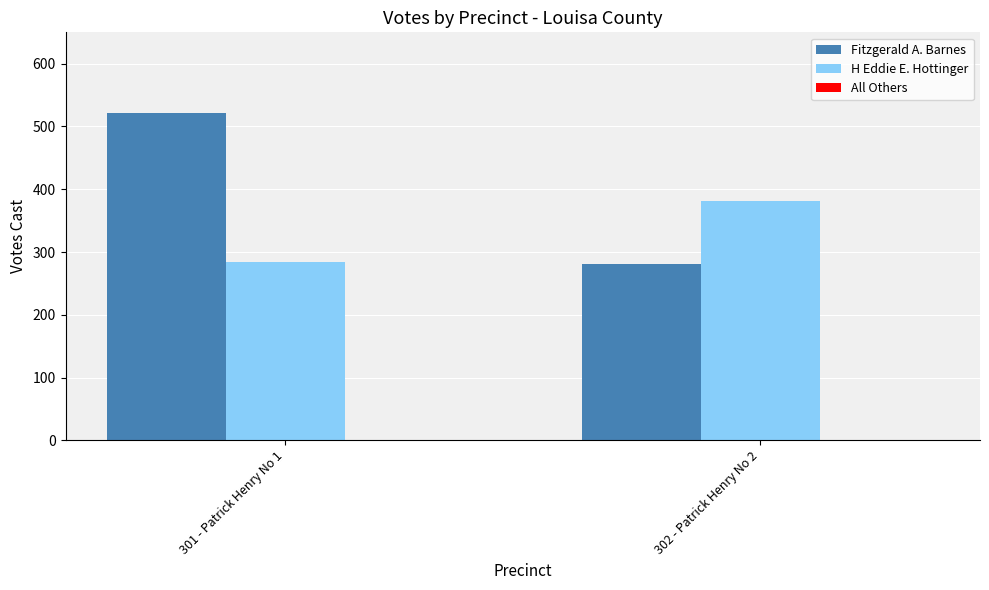

What is the label of the 1st bar from the left?

301 - Patrick Henry No 1